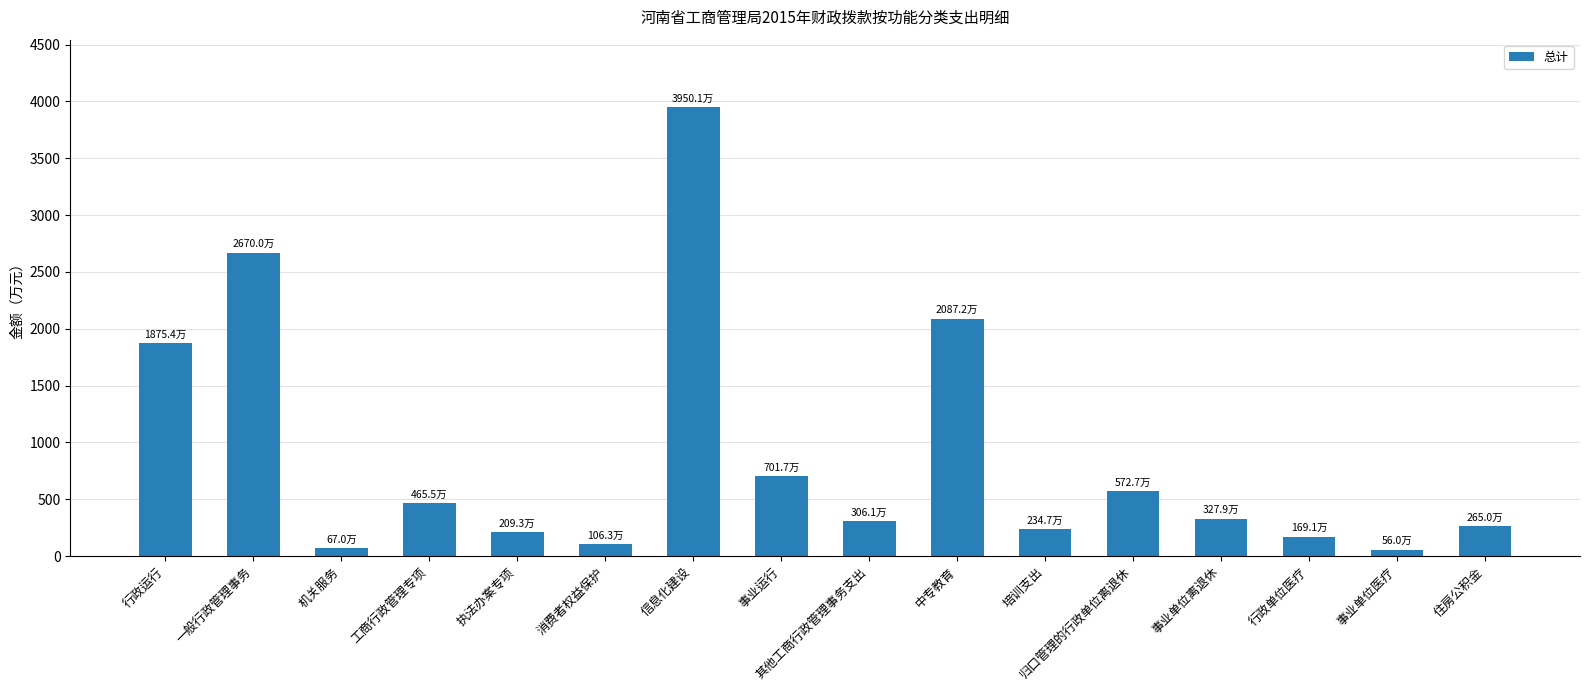

True or false: the data shows 153.6 at 其他工商行政管理事务支出.

False